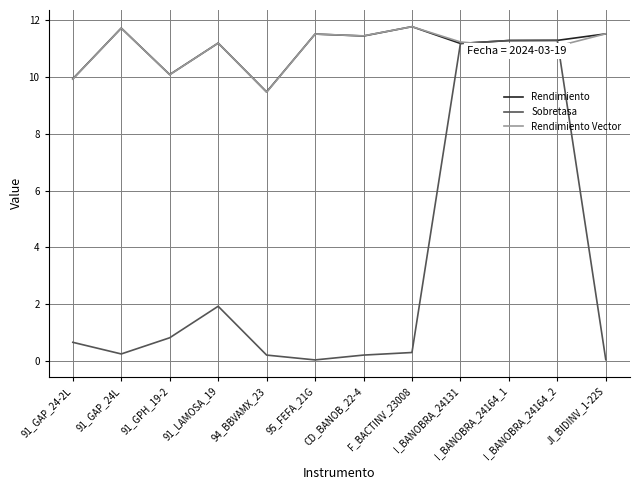

The value of Rendimiento at I_BANOBRA_24164_1 is 16.5. True or false?

False